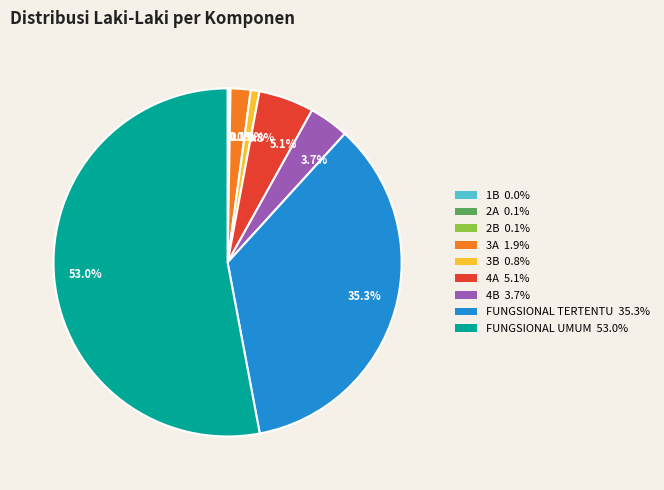

Does FUNGSIONAL UMUM account for over 50% of the chart?

Yes